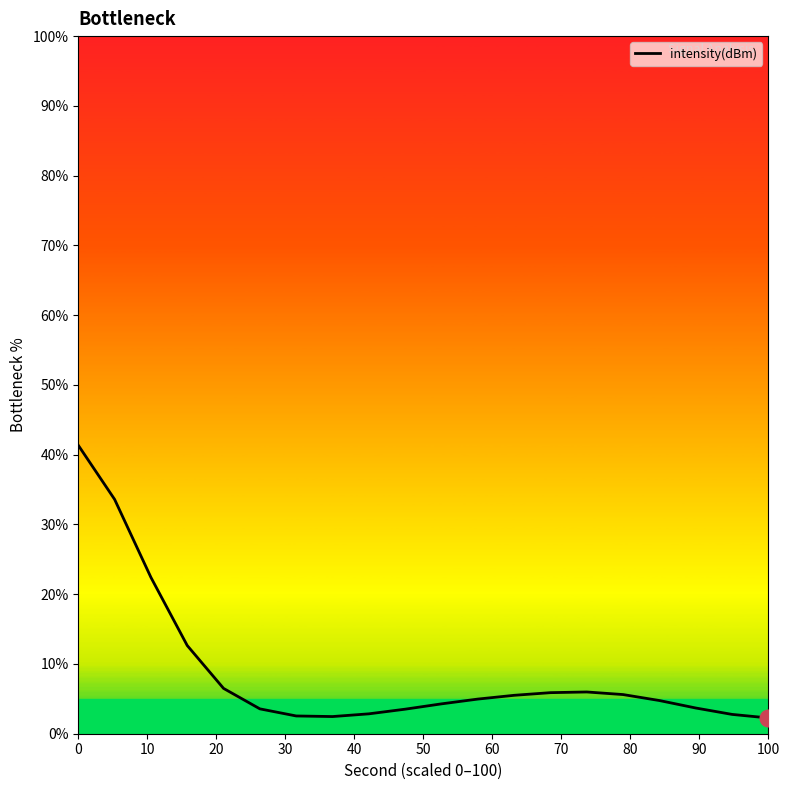

Where is the data nearest to the value 0?

100